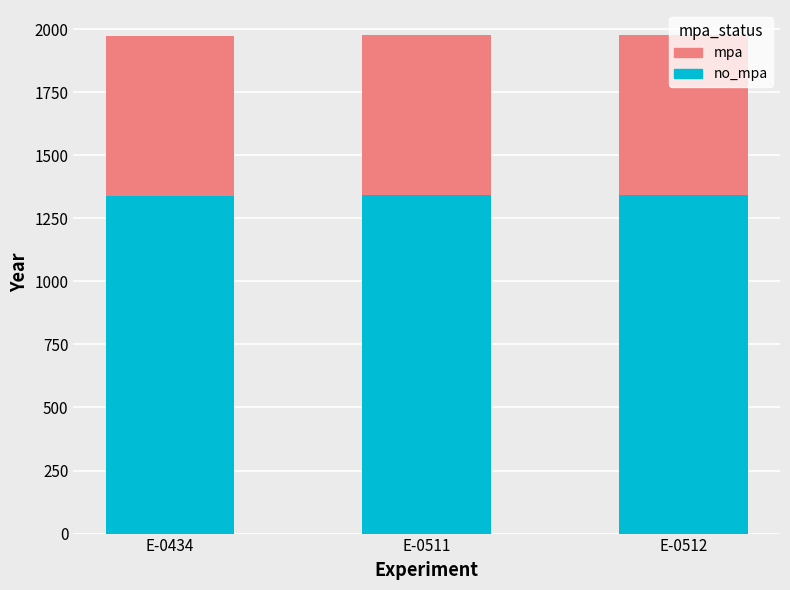

At which label is mpa closest to 632?

E-0434